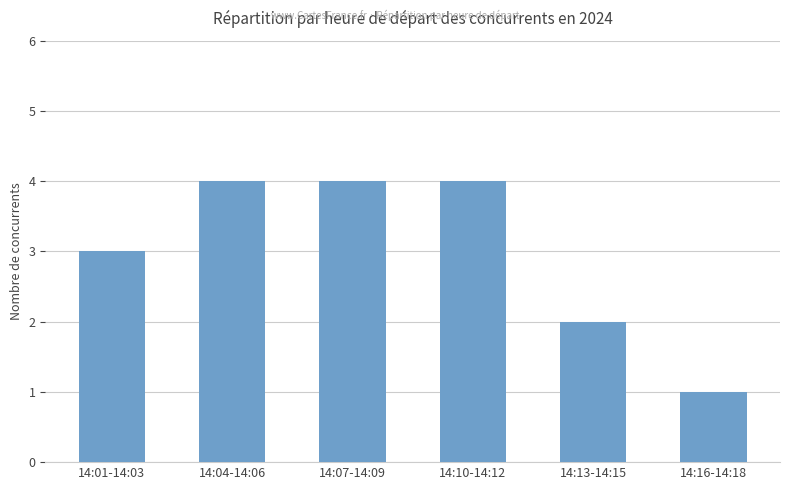

What is the label of the 5th bar from the right?

14:04-14:06